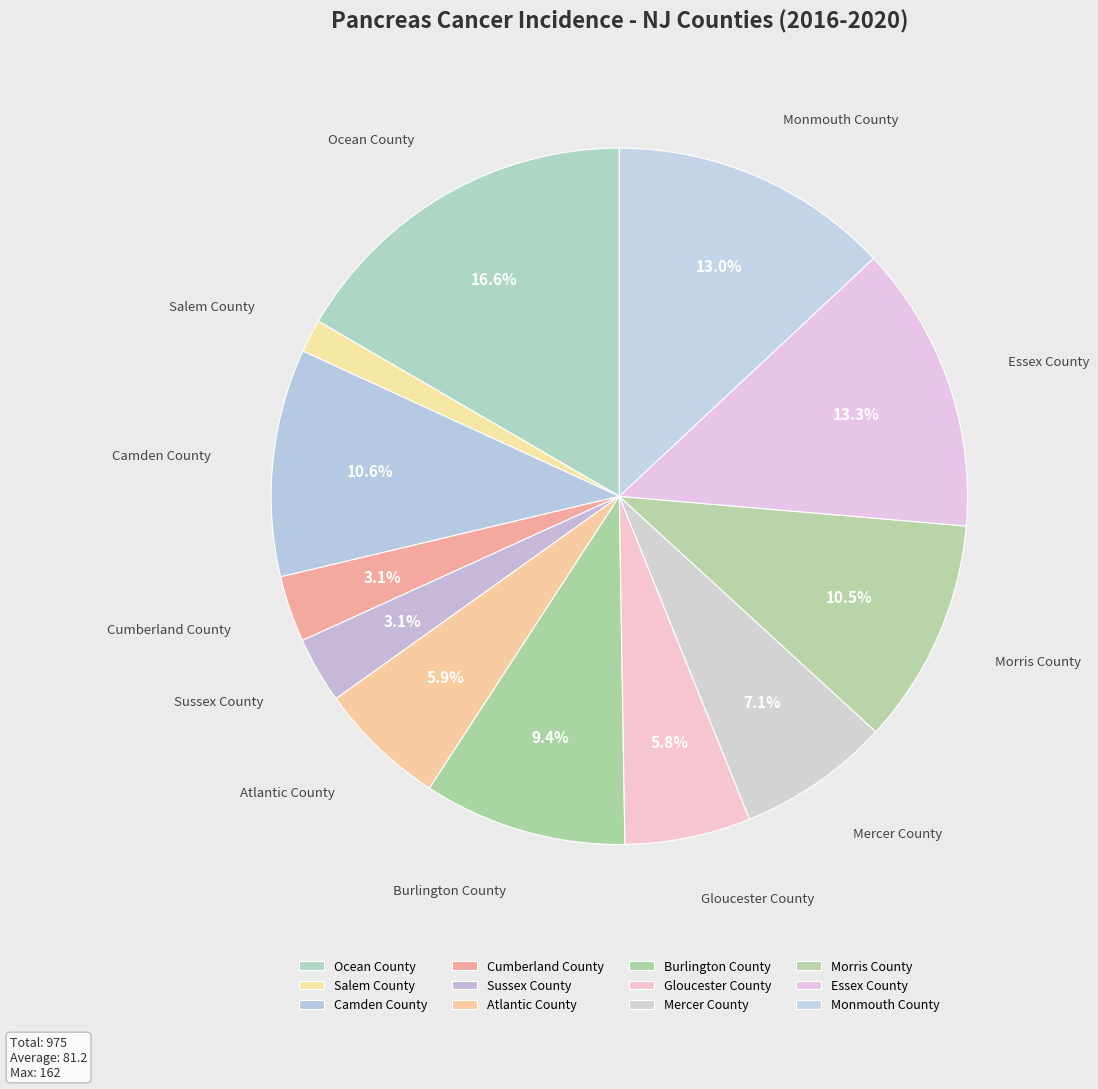

Is Camden County the majority of the pie?

No